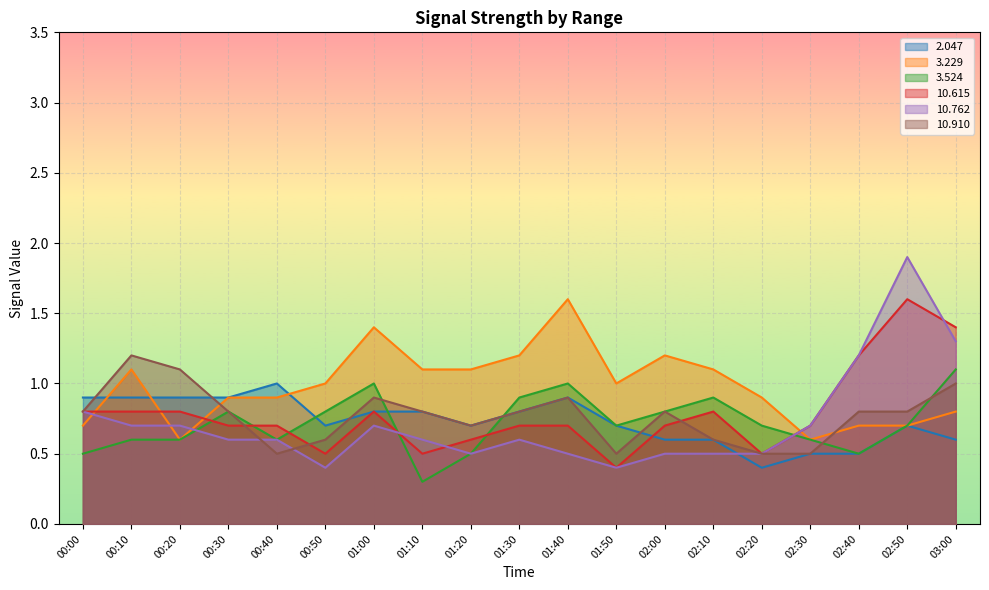

What value does the   3.524 series have at 02:20?

0.7